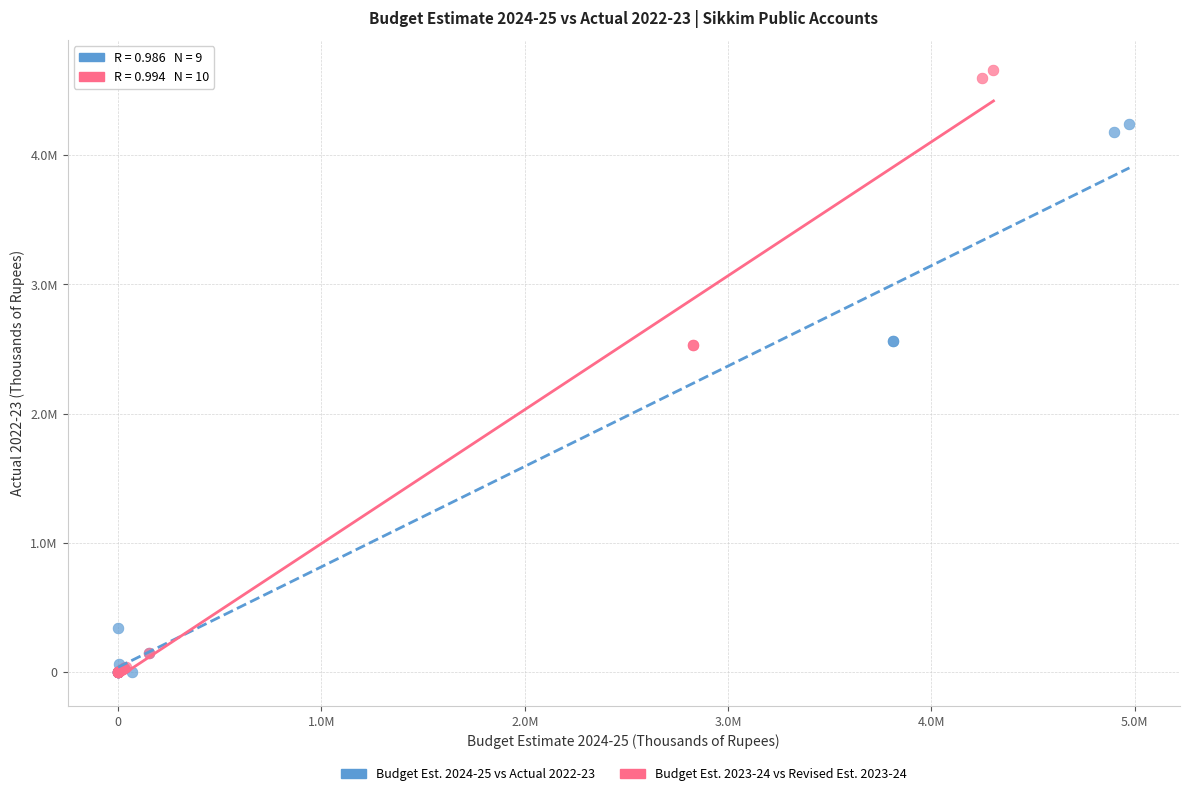

What are all the series names shown in the legend?

Budget Est. 2024-25 vs Actual 2022-23, Budget Est. 2023-24 vs Revised Est. 2023-24